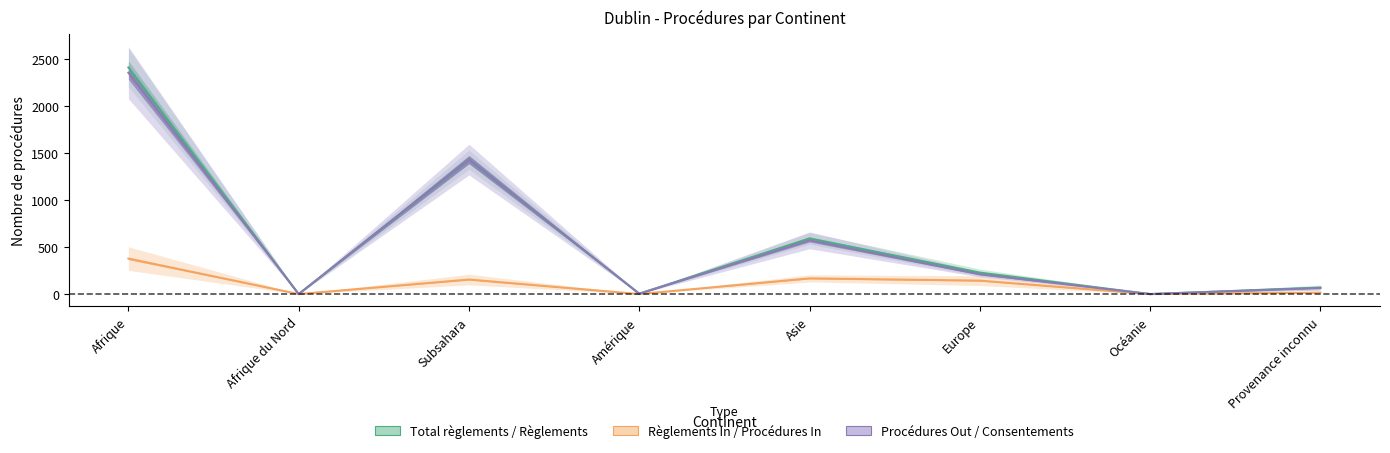

Between Subsahara and Asie, which series saw the biggest shift?

Procédures Out (col_2)